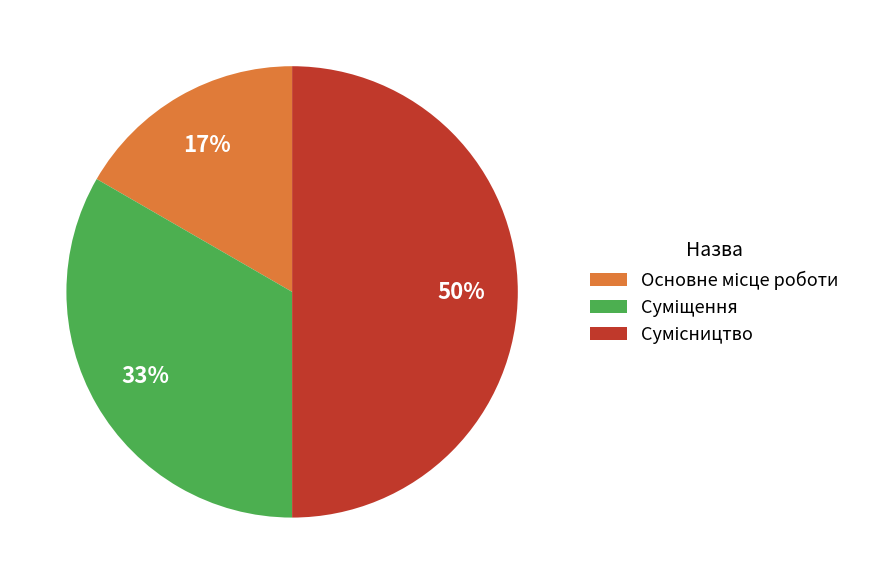

To the nearest percent, what is the average slice percentage?

33%